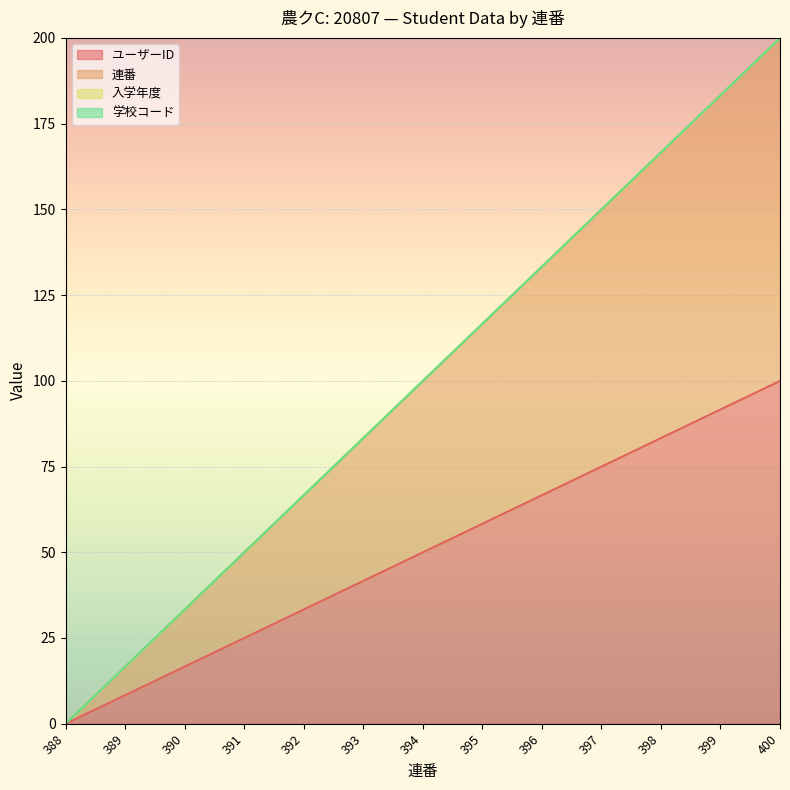

How many data points in ユーザーID are above 50?

6